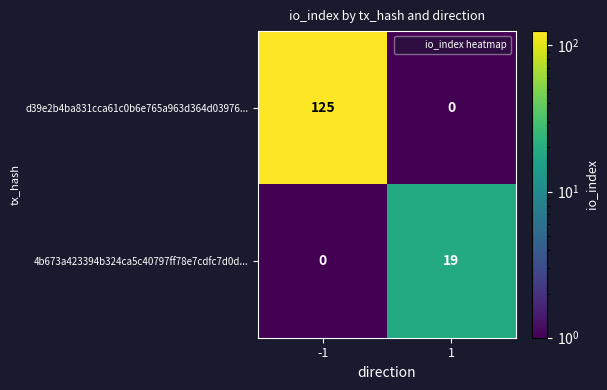

Rank the series by their average value, from highest to lowest.

d39e2b4ba831cca61c0b6e765a963d364d03976..., 4b673a423394b324ca5c40797ff78e7cdfc7d0d...